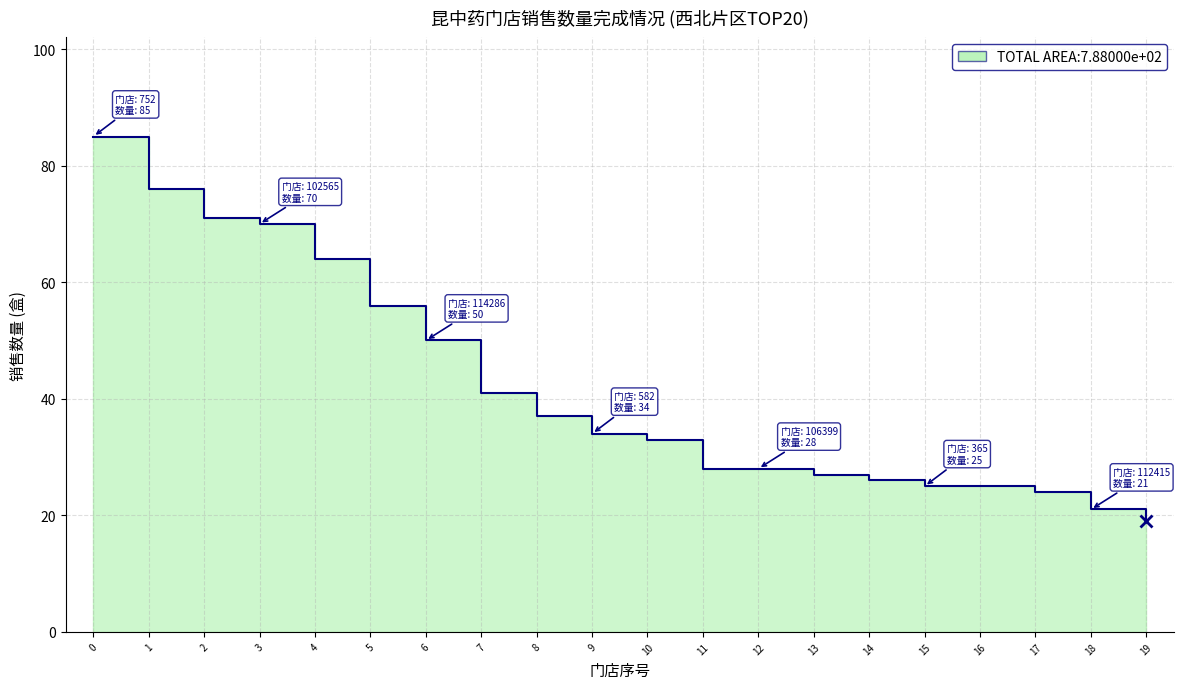

What is the difference between the maximum and minimum values?

66